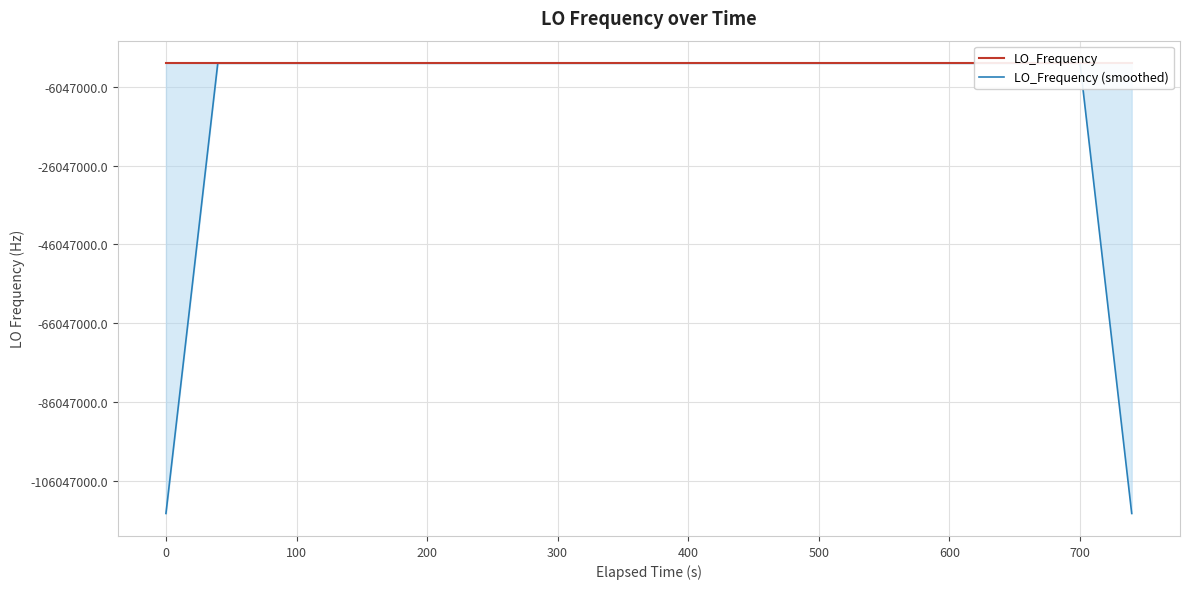

What are all the series names shown in the legend?

LO_Frequency, LO_Frequency (smoothed)